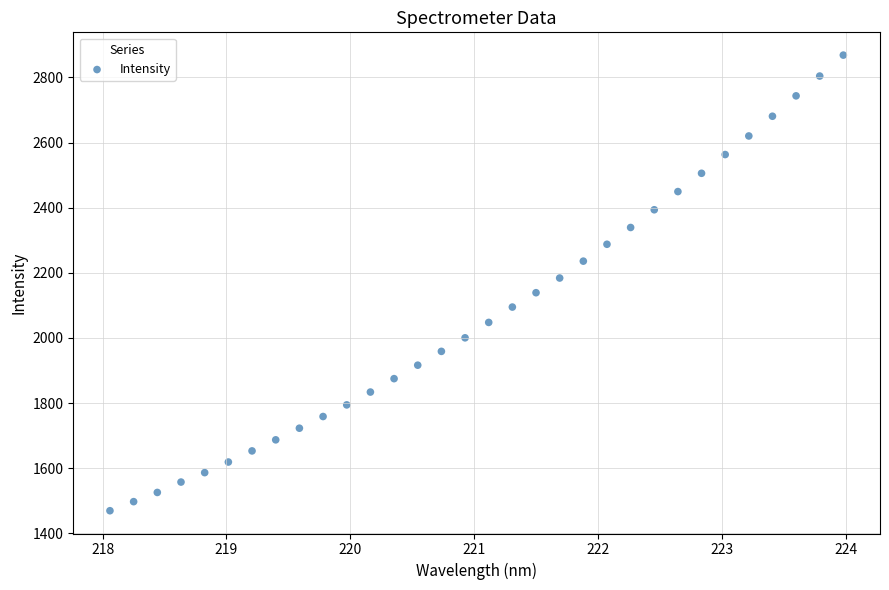

What is the range of X values (max minus min)?

5.9